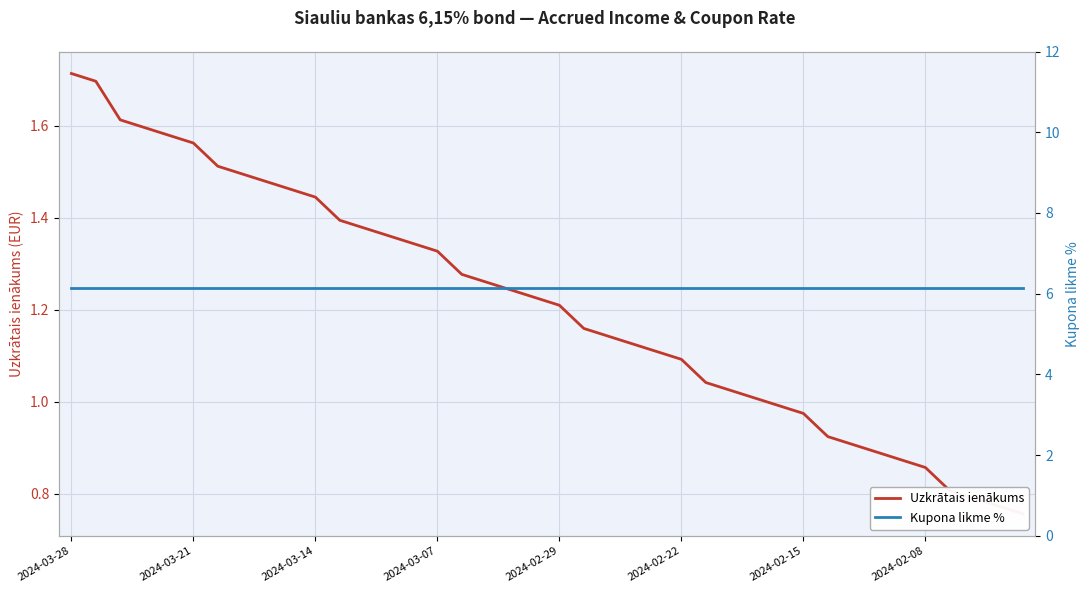

At which category is the sum across all series the highest?

2024-03-28